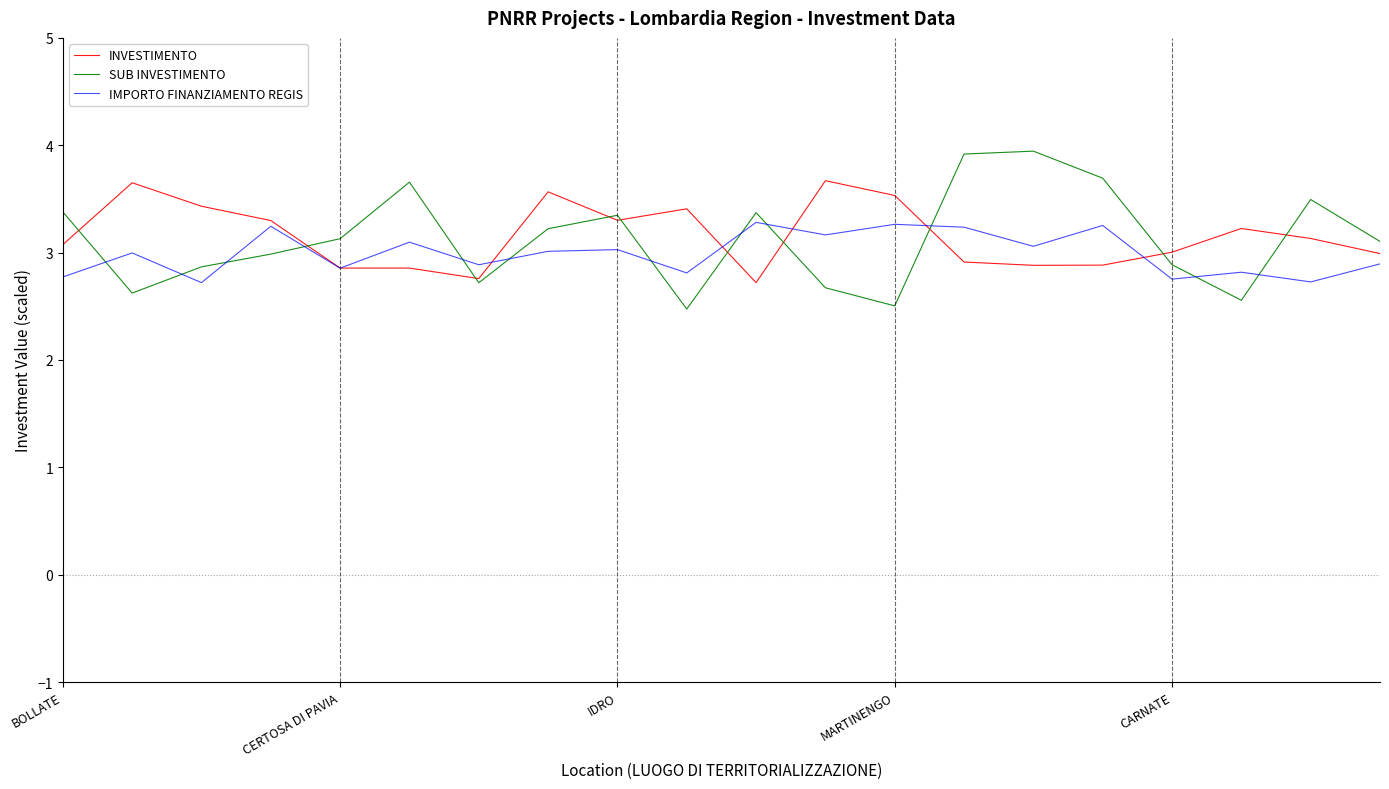

What is the highest value of the IMPORTO FINANZIAMENTO REGIS series?

3.3